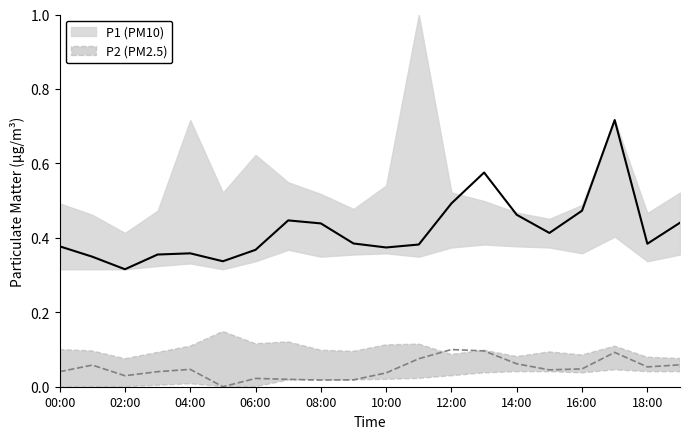

How many interior local peaks does the P1 series have?

4